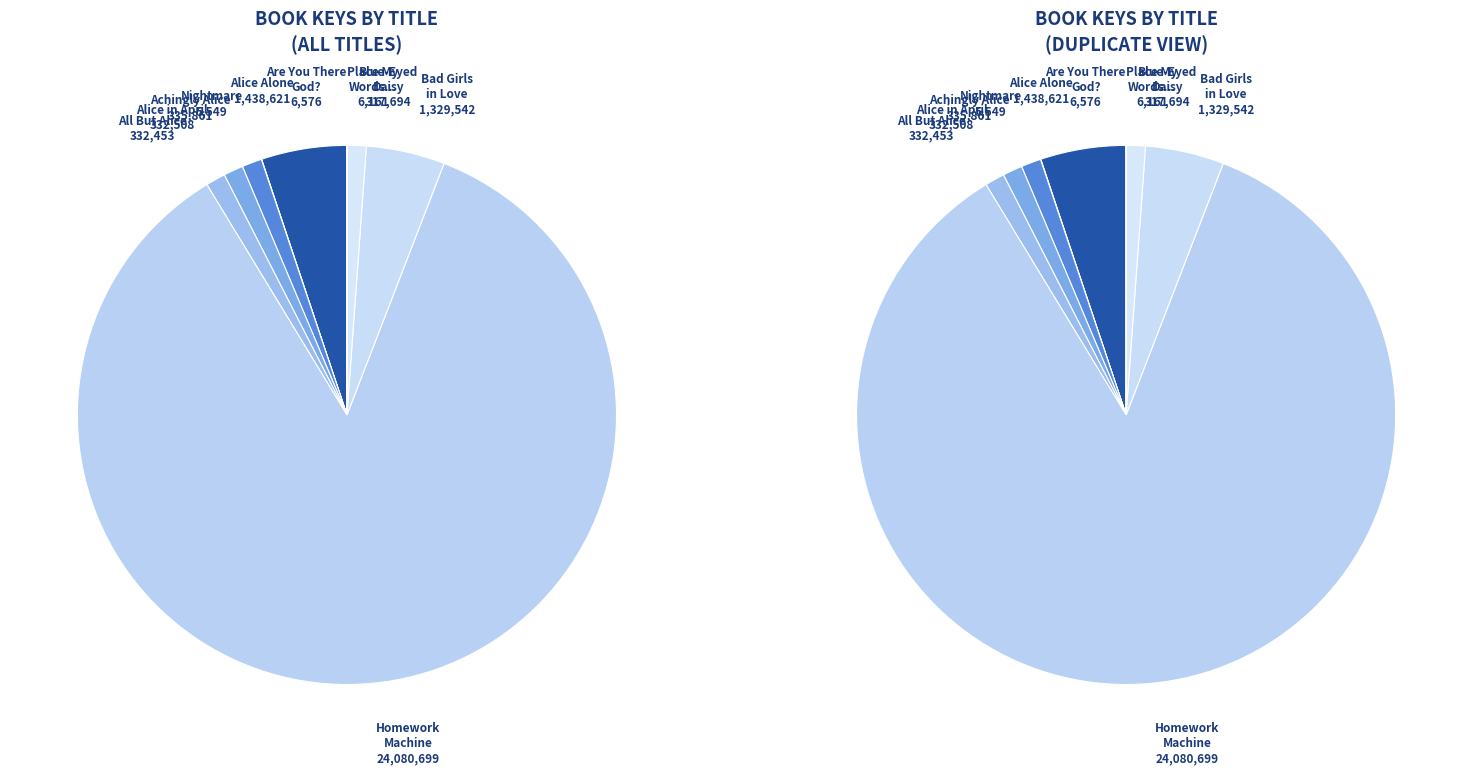

Which has a higher value, Place My Words Are Looking For or Alice in April?

Alice in April